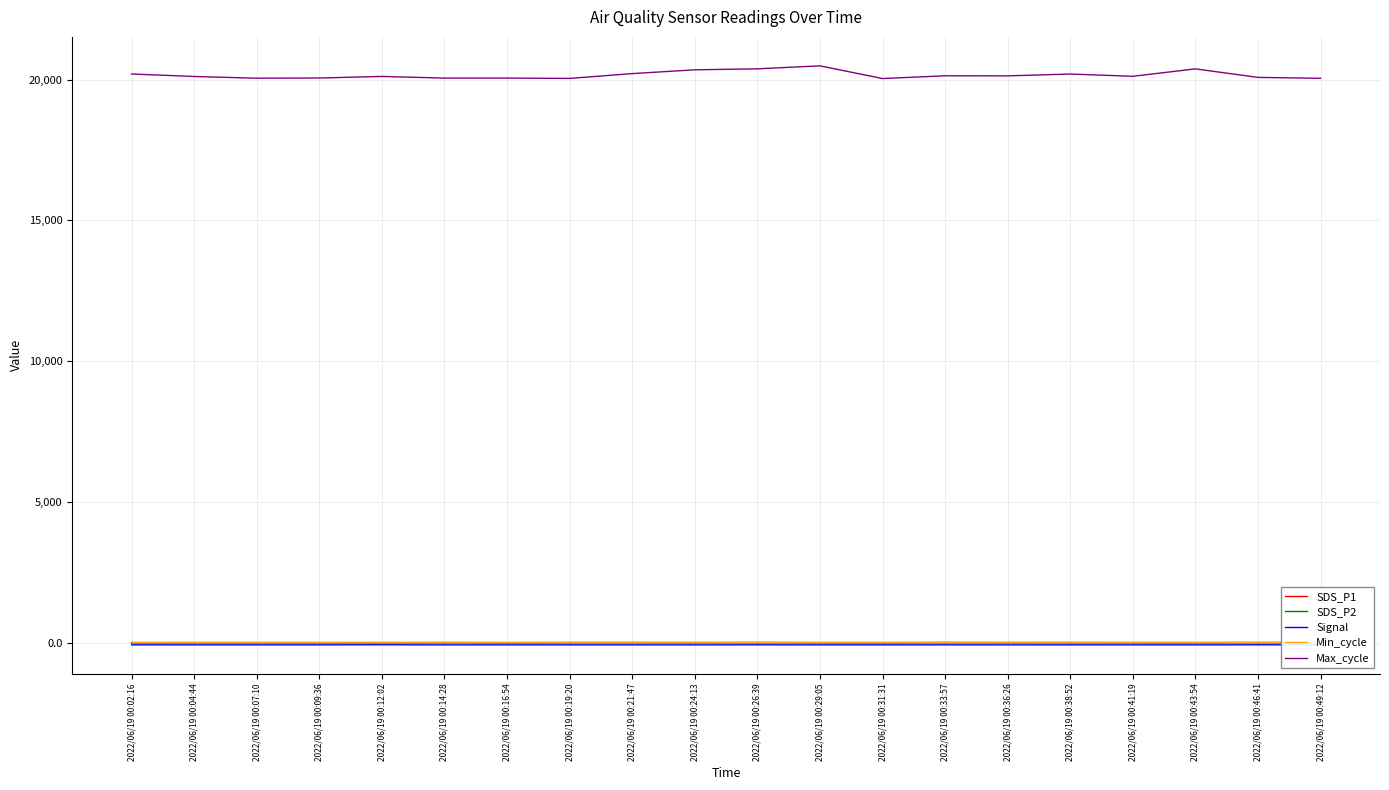

Reading left to right, list all the values displayed in this chart.

SDS_P1: 2022/06/19 00:02:16=12.7	2022/06/19 00:04:44=13.1	2022/06/19 00:07:10=13.6	2022/06/19 00:09:36=13.4	2022/06/19 00:12:02=13.3	2022/06/19 00:14:28=16.8	2022/06/19 00:16:54=11.7	2022/06/19 00:19:20=17.3	2022/06/19 00:21:47=17.1	2022/06/19 00:24:13=14.9	2022/06/19 00:26:39=18.6	2022/06/19 00:29:05=13.2	2022/06/19 00:31:31=13.1	2022/06/19 00:33:57=18.1	2022/06/19 00:36:26=16.2	2022/06/19 00:38:52=16.9	2022/06/19 00:41:19=15.4	2022/06/19 00:43:54=14.2	2022/06/19 00:46:41=17.2	2022/06/19 00:49:12=14.5
SDS_P2: 2022/06/19 00:02:16=2.6	2022/06/19 00:04:44=2.5	2022/06/19 00:07:10=2.9	2022/06/19 00:09:36=2.6	2022/06/19 00:12:02=2.6	2022/06/19 00:14:28=2.9	2022/06/19 00:16:54=2.8	2022/06/19 00:19:20=2.8	2022/06/19 00:21:47=3.1	2022/06/19 00:24:13=3.0	2022/06/19 00:26:39=3.0	2022/06/19 00:29:05=3.0	2022/06/19 00:31:31=2.8	2022/06/19 00:33:57=3.2	2022/06/19 00:36:26=3.1	2022/06/19 00:38:52=3.0	2022/06/19 00:41:19=2.7	2022/06/19 00:43:54=3.1	2022/06/19 00:46:41=3.5	2022/06/19 00:49:12=3.0
Signal: 2022/06/19 00:02:16=-66.0	2022/06/19 00:04:44=-68.0	2022/06/19 00:07:10=-67.0	2022/06/19 00:09:36=-67.0	2022/06/19 00:12:02=-65.0	2022/06/19 00:14:28=-68.0	2022/06/19 00:16:54=-68.0	2022/06/19 00:19:20=-67.0	2022/06/19 00:21:47=-68.0	2022/06/19 00:24:13=-68.0	2022/06/19 00:26:39=-66.0	2022/06/19 00:29:05=-68.0	2022/06/19 00:31:31=-67.0	2022/06/19 00:33:57=-67.0	2022/06/19 00:36:26=-69.0	2022/06/19 00:38:52=-67.0	2022/06/19 00:41:19=-67.0	2022/06/19 00:43:54=-67.0	2022/06/19 00:46:41=-66.0	2022/06/19 00:49:12=-67.0
Min_cycle: 2022/06/19 00:02:16=28.0	2022/06/19 00:04:44=28.0	2022/06/19 00:07:10=28.0	2022/06/19 00:09:36=28.0	2022/06/19 00:12:02=28.0	2022/06/19 00:14:28=28.0	2022/06/19 00:16:54=28.0	2022/06/19 00:19:20=28.0	2022/06/19 00:21:47=28.0	2022/06/19 00:24:13=28.0	2022/06/19 00:26:39=28.0	2022/06/19 00:29:05=28.0	2022/06/19 00:31:31=28.0	2022/06/19 00:33:57=28.0	2022/06/19 00:36:26=28.0	2022/06/19 00:38:52=28.0	2022/06/19 00:41:19=28.0	2022/06/19 00:43:54=28.0	2022/06/19 00:46:41=28.0	2022/06/19 00:49:12=28.0
Max_cycle: 2022/06/19 00:02:16=20198.0	2022/06/19 00:04:44=20109.0	2022/06/19 00:07:10=20048.0	2022/06/19 00:09:36=20055.0	2022/06/19 00:12:02=20111.0	2022/06/19 00:14:28=20052.0	2022/06/19 00:16:54=20052.0	2022/06/19 00:19:20=20041.0	2022/06/19 00:21:47=20211.0	2022/06/19 00:24:13=20346.0	2022/06/19 00:26:39=20381.0	2022/06/19 00:29:05=20487.0	2022/06/19 00:31:31=20036.0	2022/06/19 00:33:57=20134.0	2022/06/19 00:36:26=20131.0	2022/06/19 00:38:52=20196.0	2022/06/19 00:41:19=20116.0	2022/06/19 00:43:54=20379.0	2022/06/19 00:46:41=20077.0	2022/06/19 00:49:12=20044.0